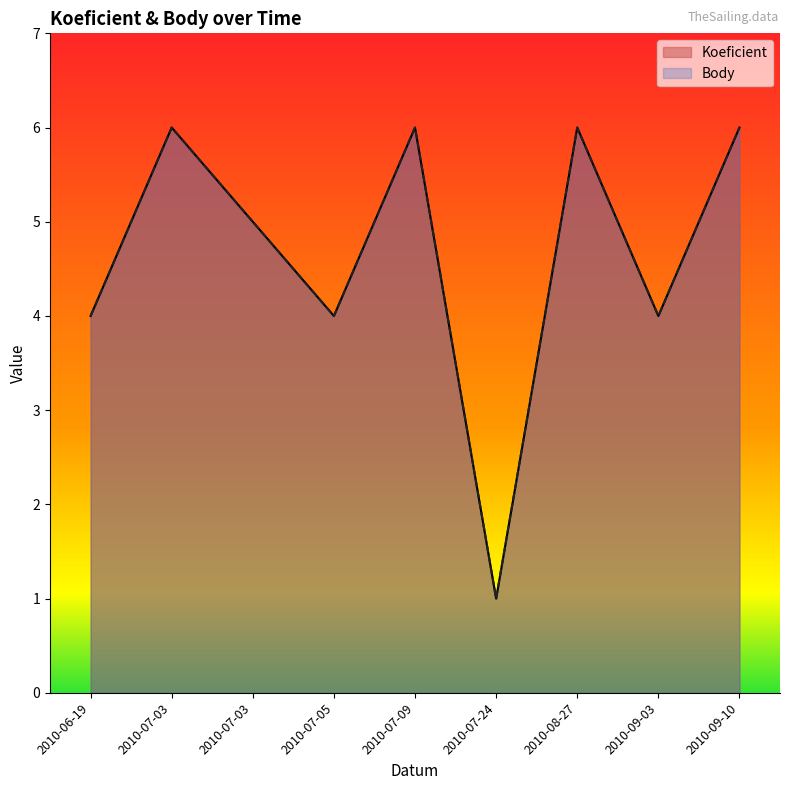

How many distinct data groups are displayed?

2